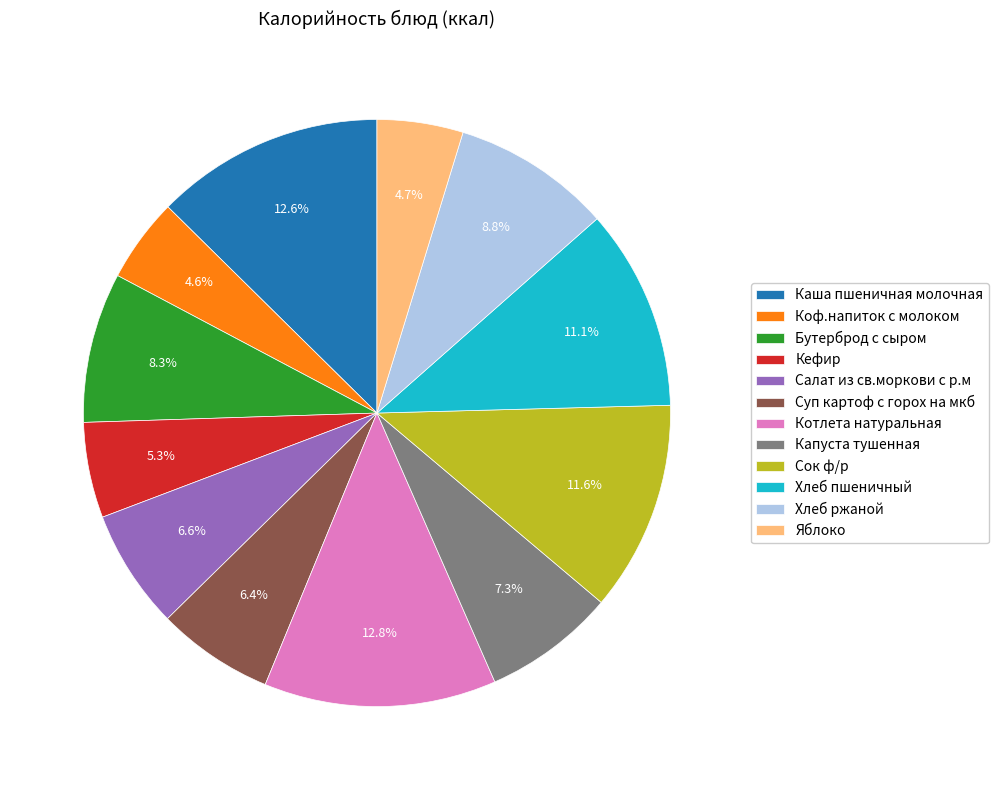

Do Коф.напиток с молоком and Котлета натуральная together represent more than half of the pie?

No